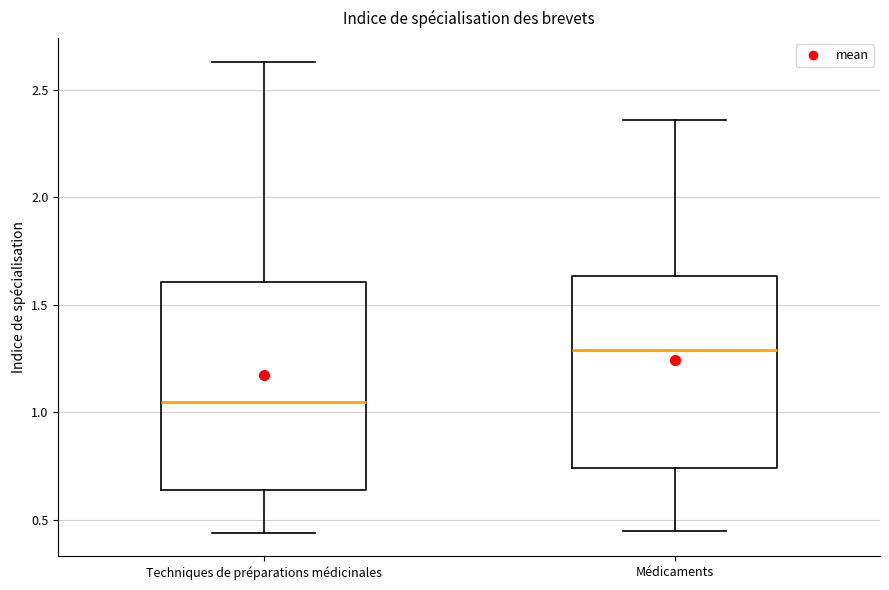

Reading left to right, read every box against the y-axis: the position of its median line, the range the box covers, and the ends of its whiskers. The values are not printed on the chart, so give them approximately, as read against the axis.

Techniques de préparations médicinales: median 1.05, box 0.65 to 1.60, whiskers 0.45 to 2.65
Médicaments: median 1.30, box 0.75 to 1.65, whiskers 0.45 to 2.35